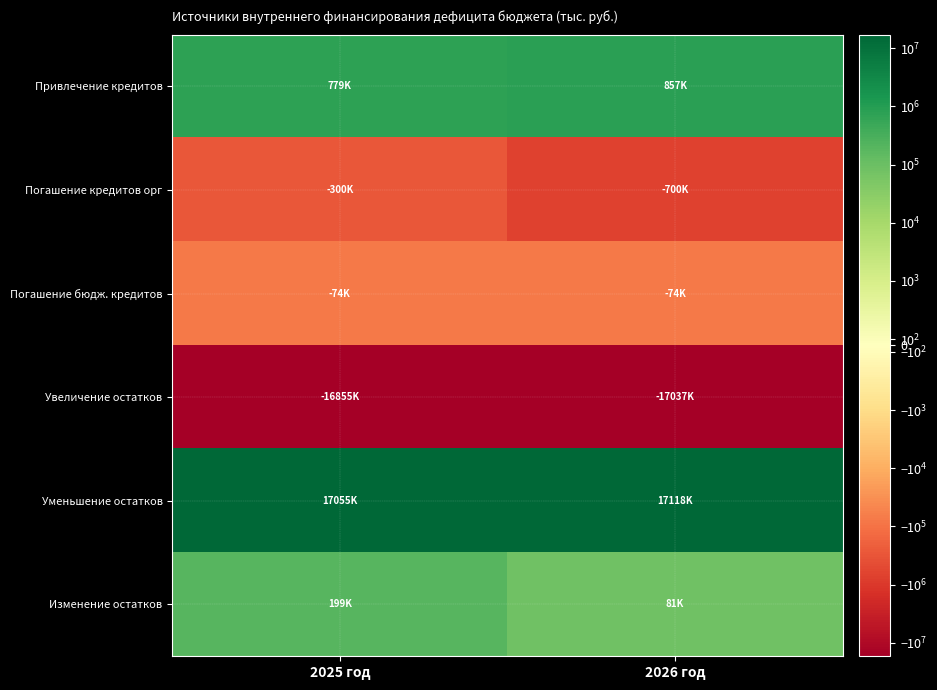

Rank the series by their maximum value, from highest to lowest.

Уменьшение остатков, Привлечение кредитов, Изменение остатков, Погашение бюдж. кредитов, Погашение кредитов орг, Увеличение остатков